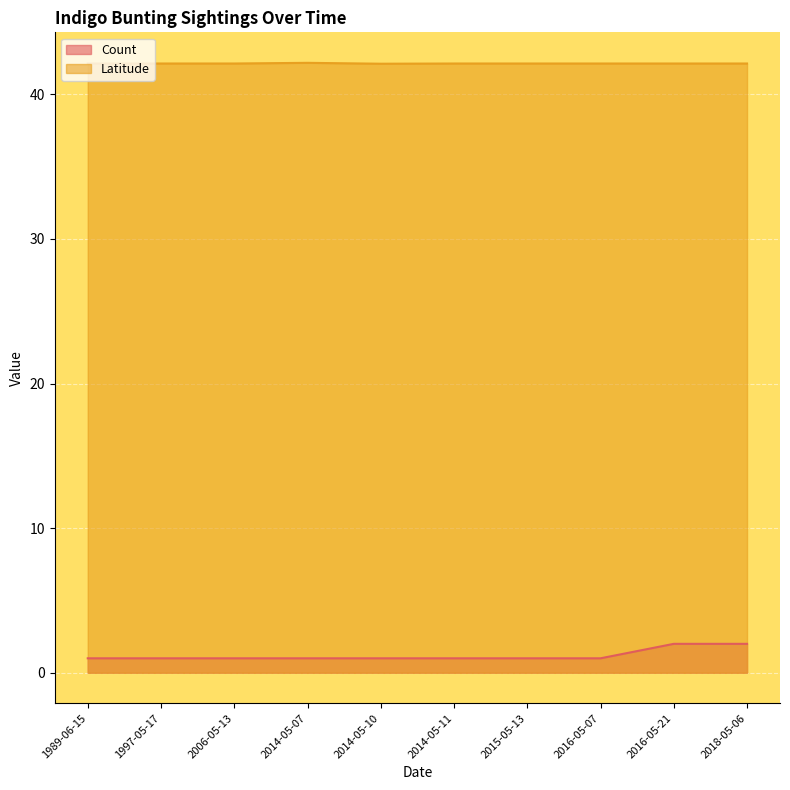

Reading left to right, transcribe all the data shown in this chart.

Count: 1989-06-15=1.0	1997-05-17=1.0	2006-05-13=1.0	2014-05-07=1.0	2014-05-10=1.0	2014-05-11=1.0	2015-05-13=1.0	2016-05-07=1.0	2016-05-21=2.0	2018-05-06=2.0
Latitude: 1989-06-15=42.1	1997-05-17=42.1	2006-05-13=42.1	2014-05-07=42.2	2014-05-10=42.1	2014-05-11=42.1	2015-05-13=42.1	2016-05-07=42.1	2016-05-21=42.1	2018-05-06=42.1